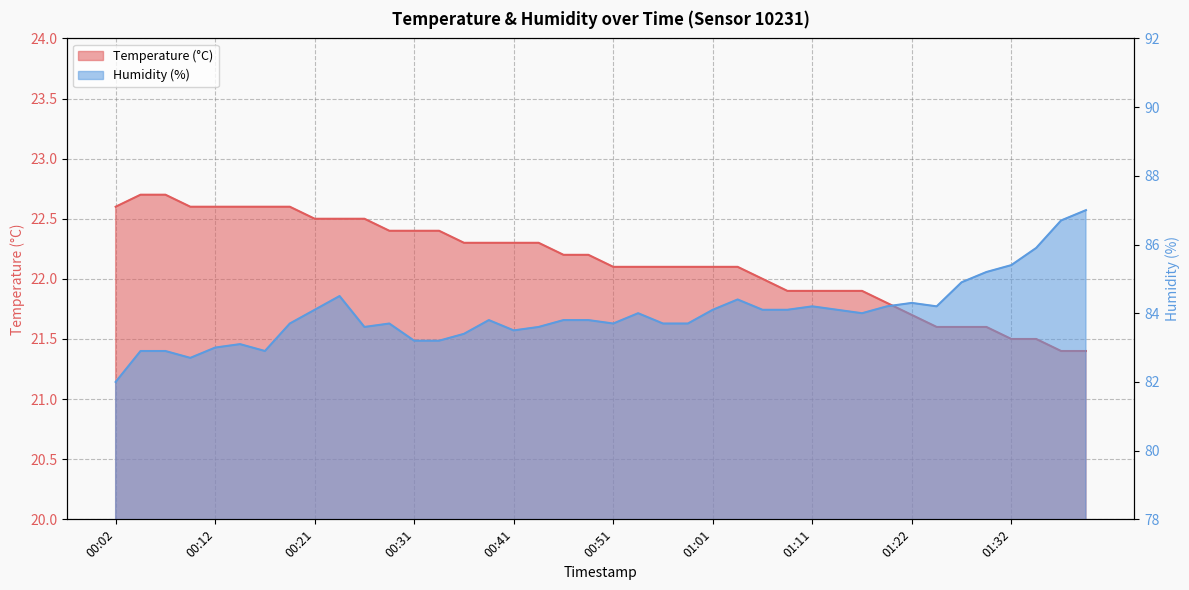

Is the value of Humidity (%) at 00:24 greater than the value of Temperature (°C) at 01:09?

Yes